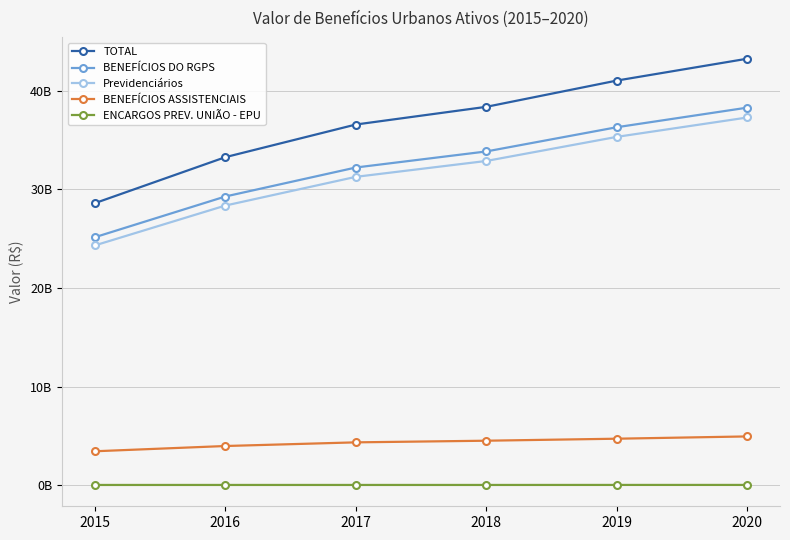

What is the difference between the maximum and minimum values in the TOTAL series?

14649134008